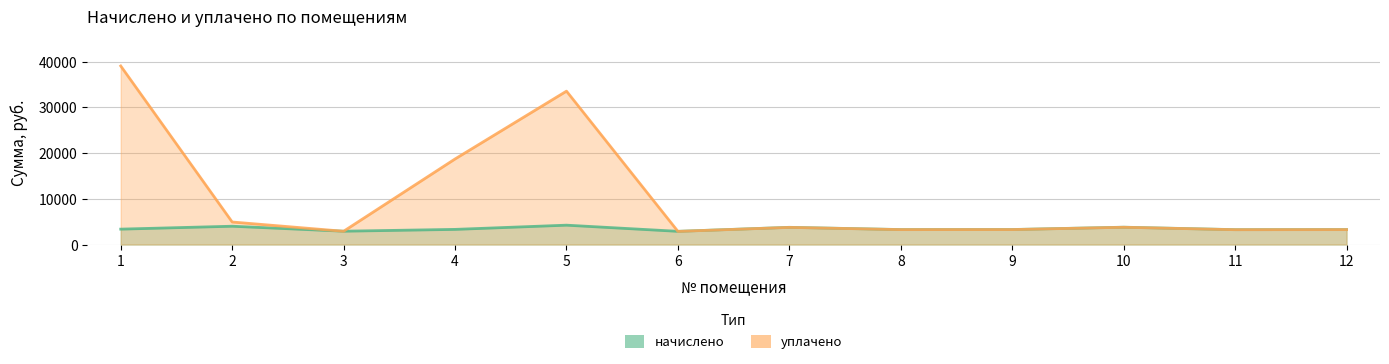

True or false: уплачено and начислено intersect in this chart.

True